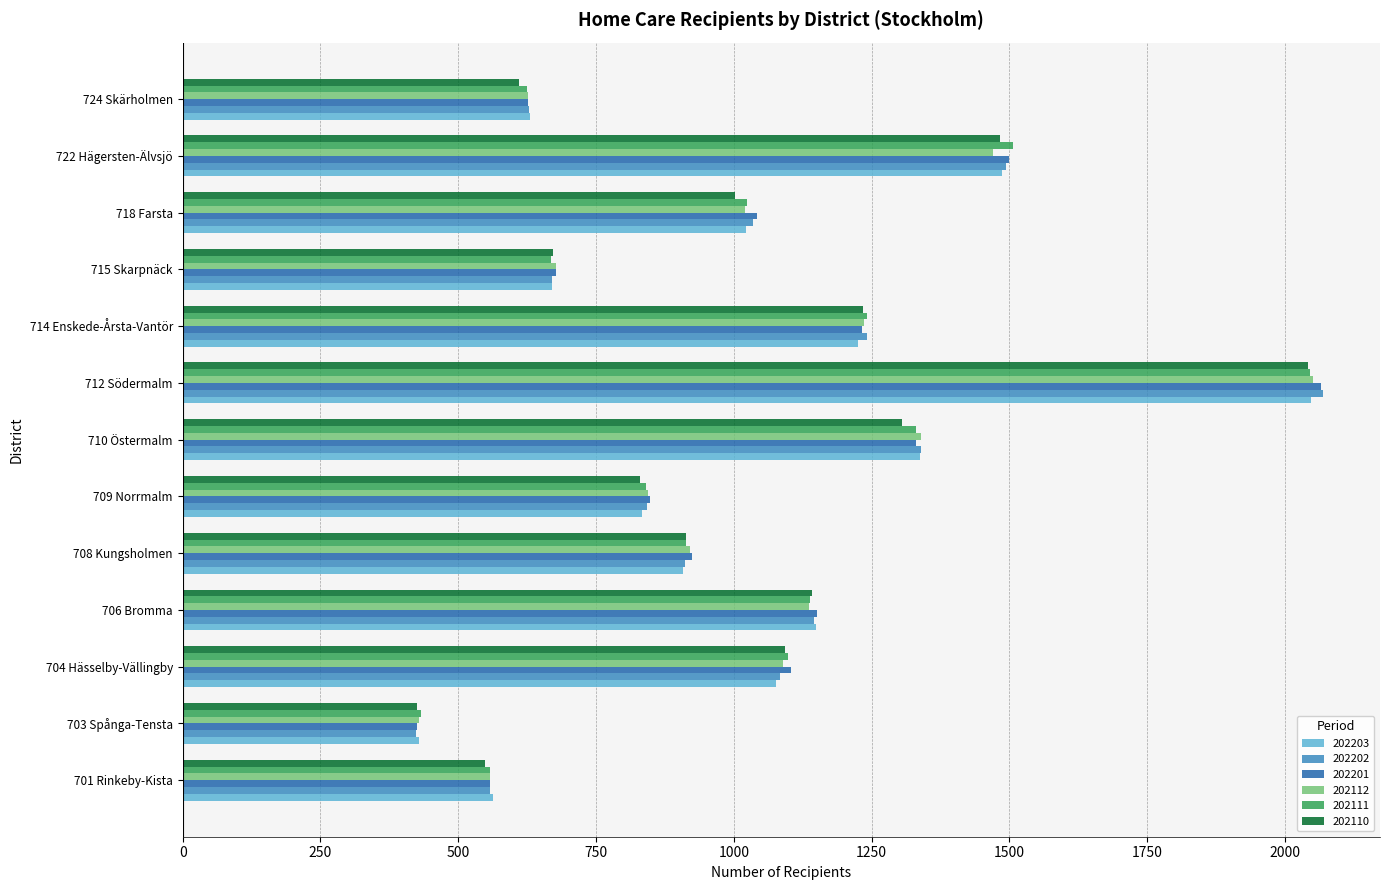

What is the difference between the maximum and minimum values in the 202201 series?

1640